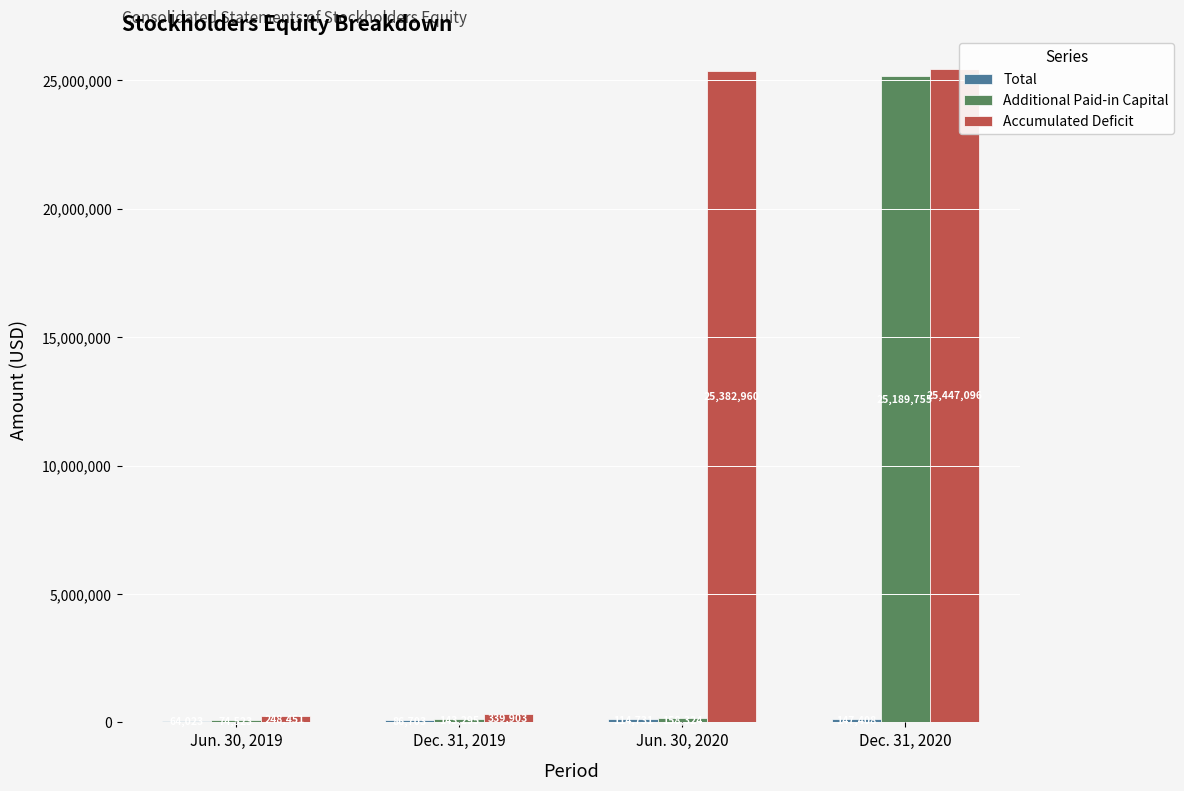

What is the sum of the Additional Paid-in Capital values at Dec. 31, 2019 and Dec. 31, 2020?

25333050